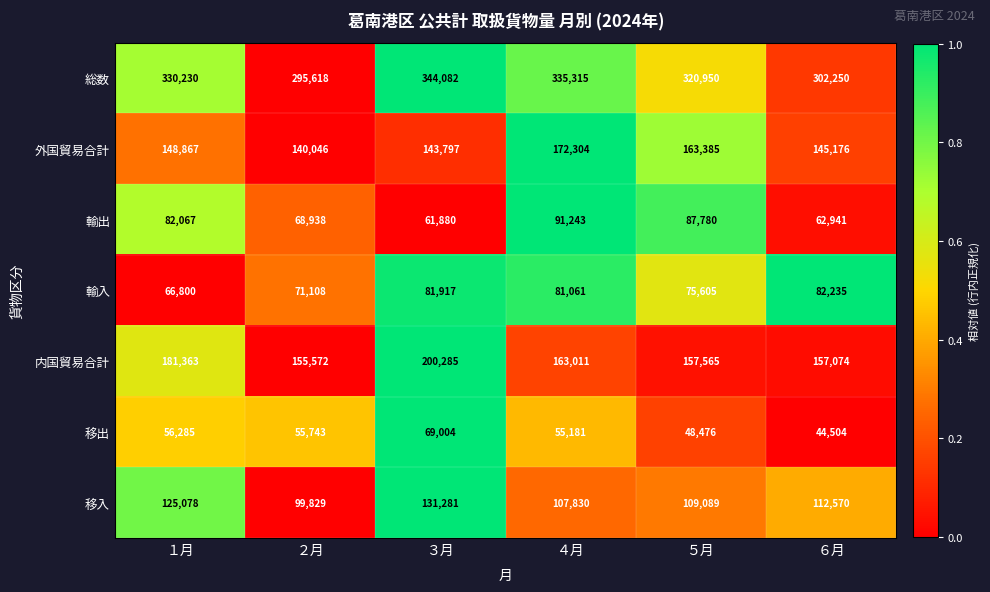

The 輸出 series shows 62941 at ６月. True or false?

True